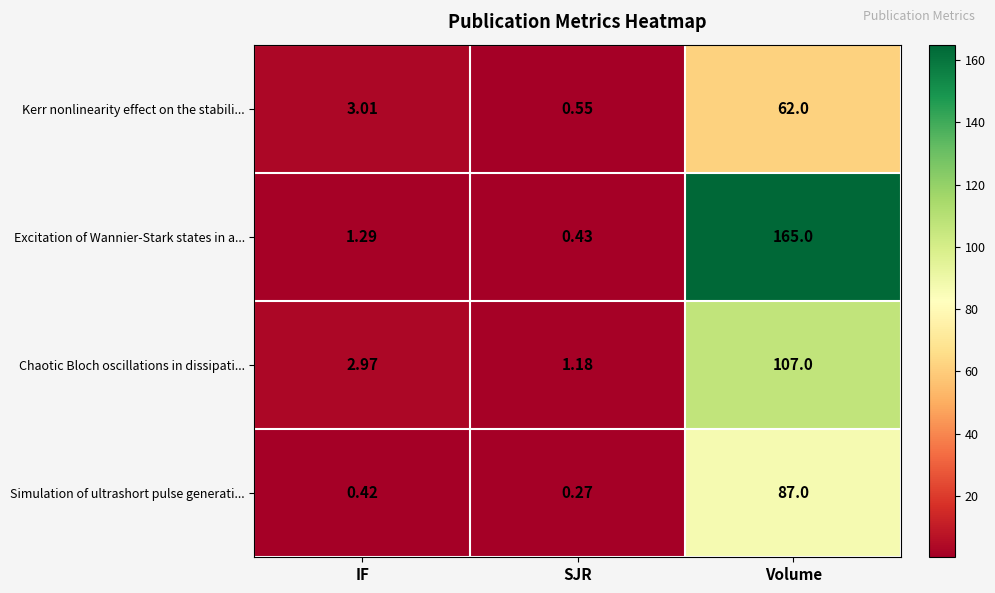

At how many categories does at least one series exceed 73?

1